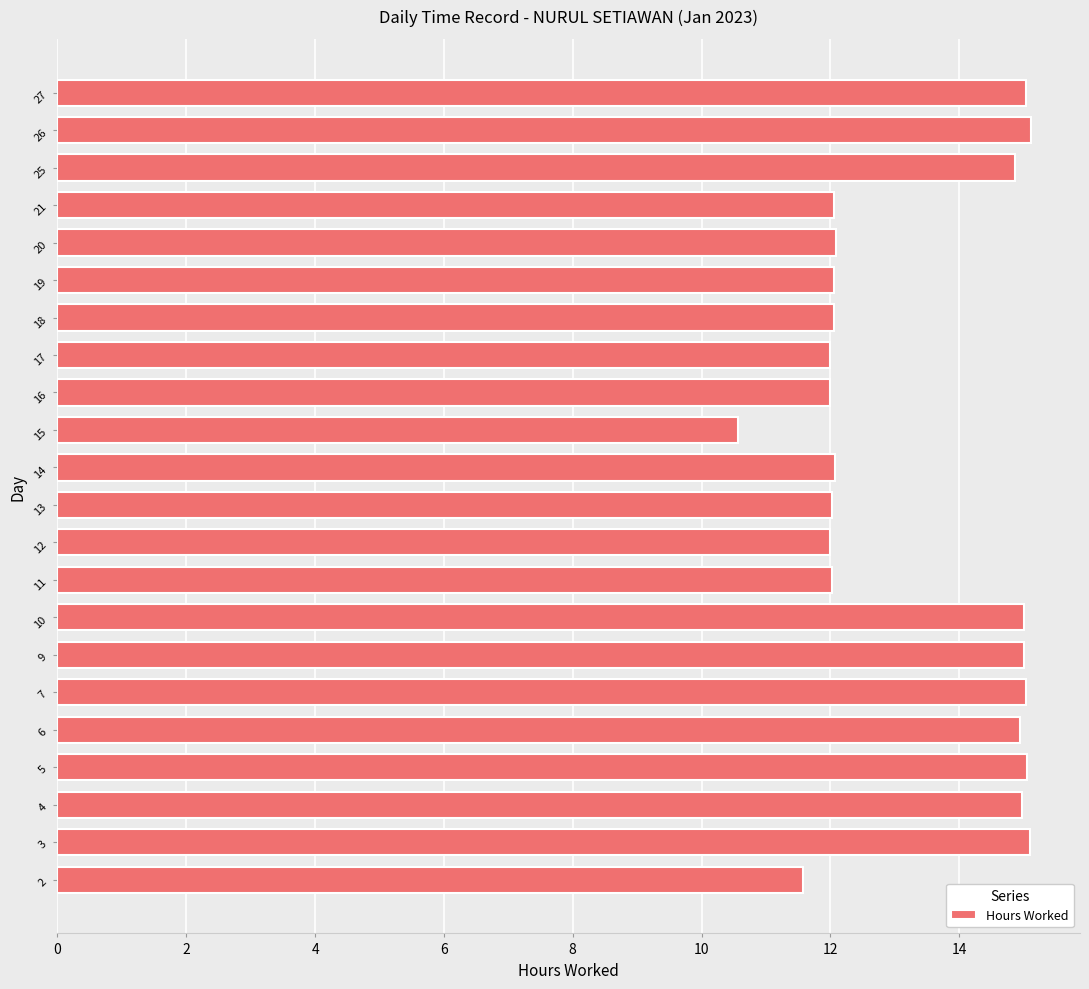

What is the minimum value shown in the chart?

10.6